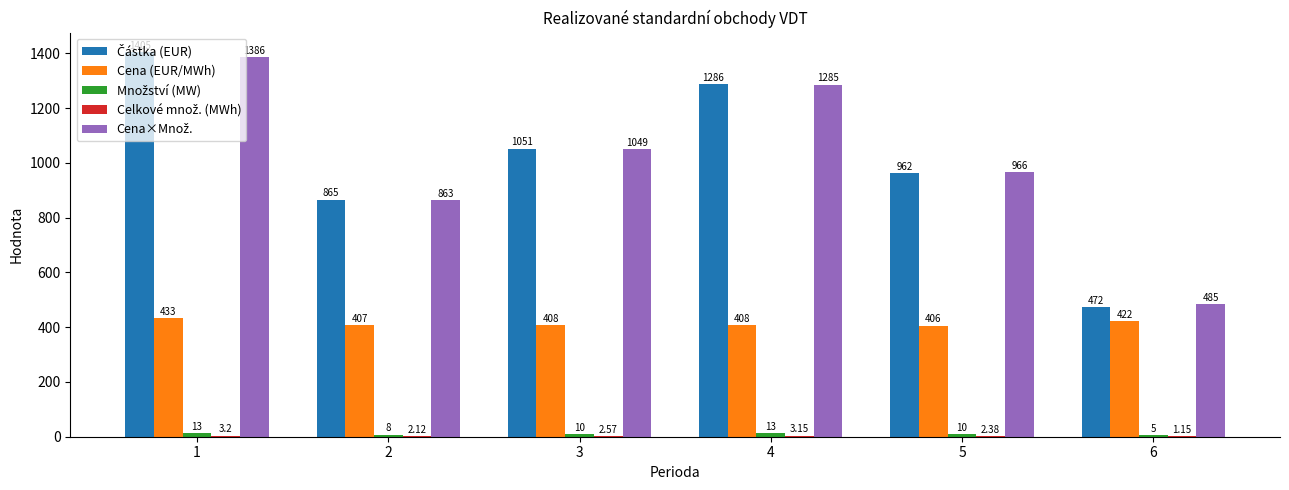

What is the sum of all Cena (EUR/MWh) values?

2484.0